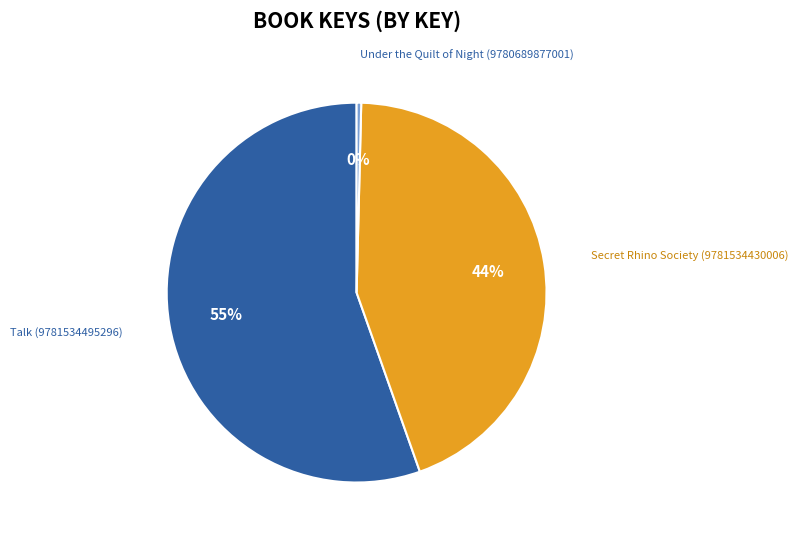

Does any single category account for the majority?

Yes